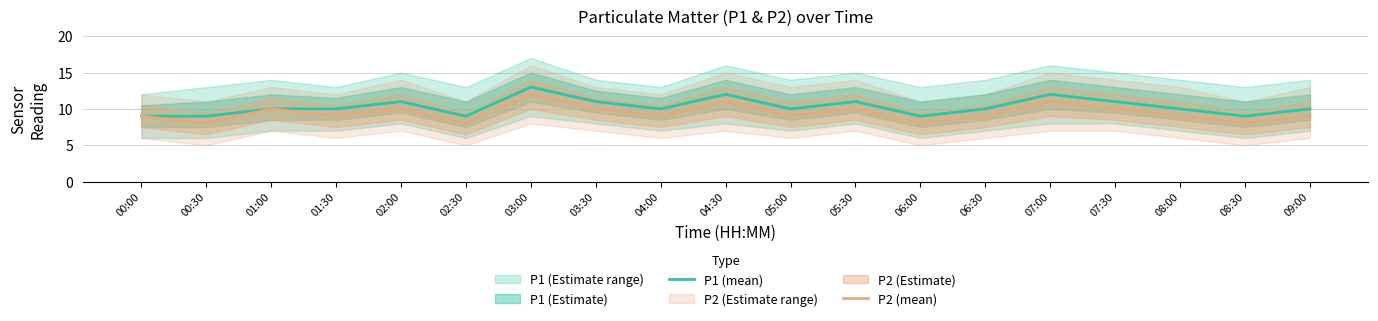

Rank the series by their average value, from highest to lowest.

P1 (mean), P2 (mean)